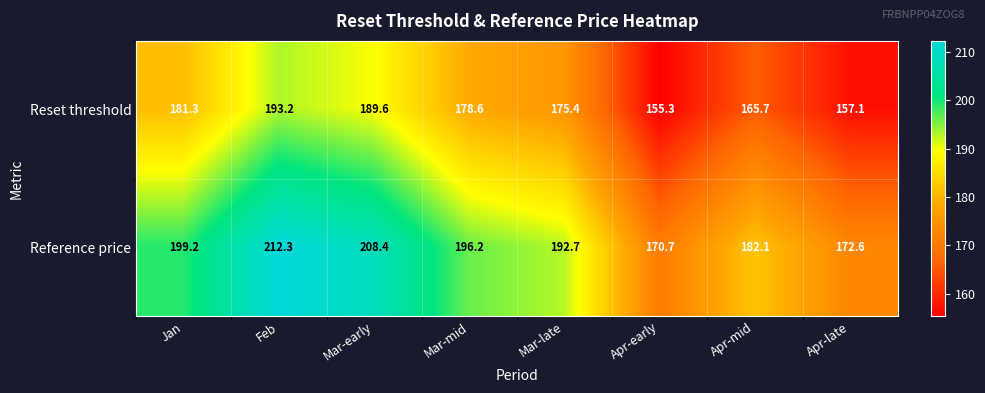

What is the maximum value for Reset threshold?

193.2